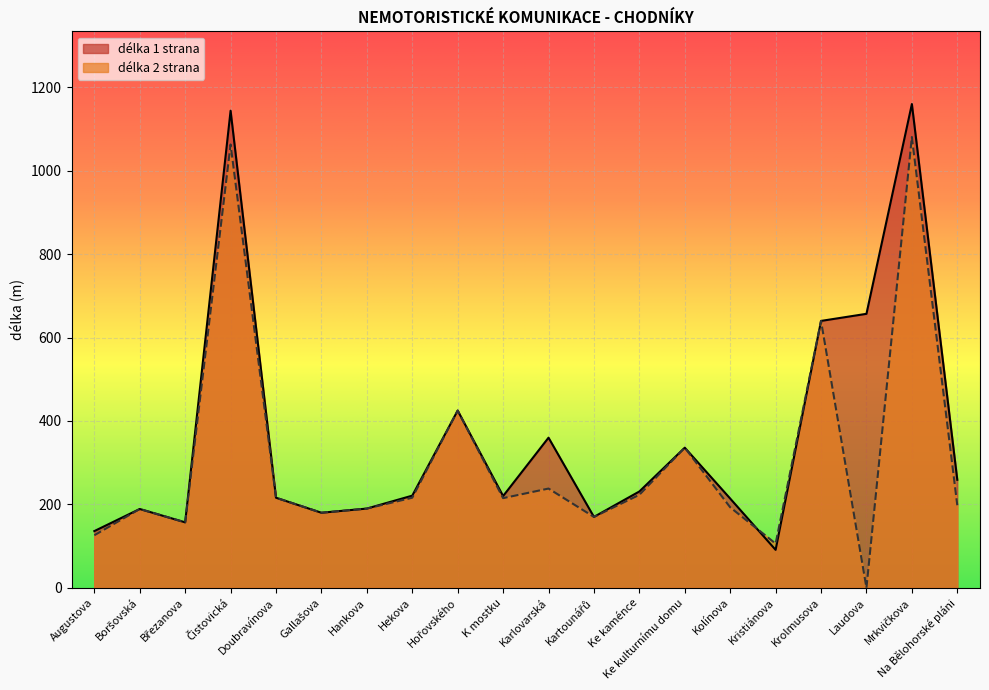

Does the chart display data point markers on the line(s)?

No